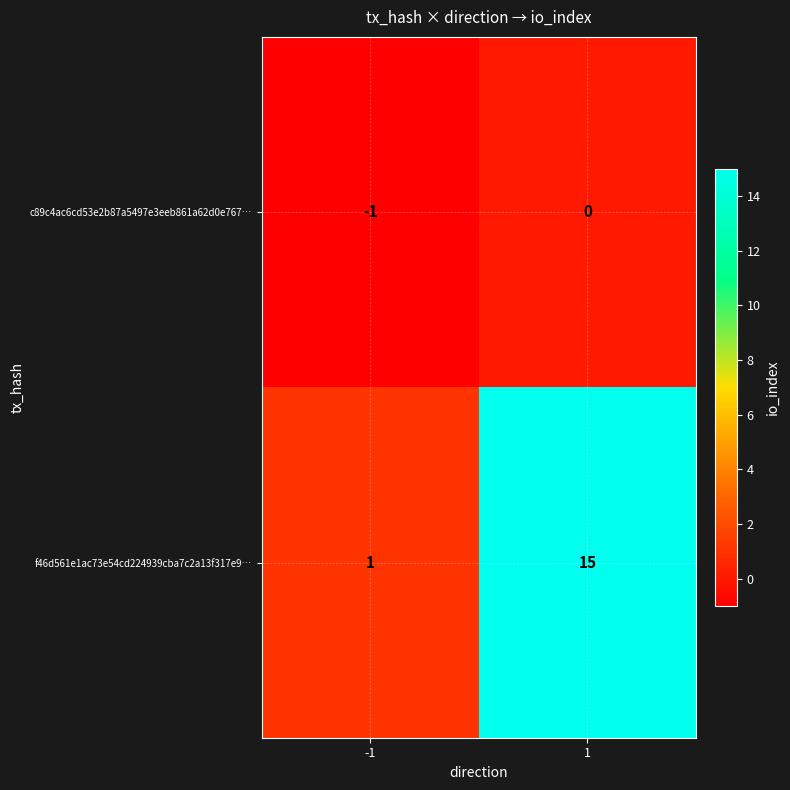

The f46d561e1ac73e54cd224939cba7c2a13f317e9… series shows 2 at -1. True or false?

False